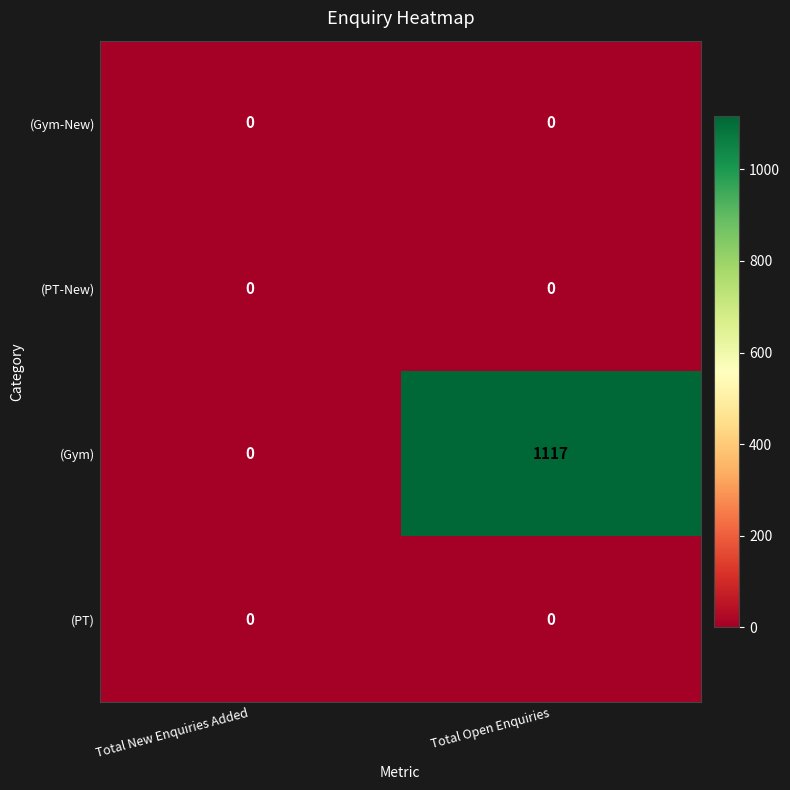

What is the difference between the (Gym) values at Total Open Enquiries and Total New Enquiries Added?

1117